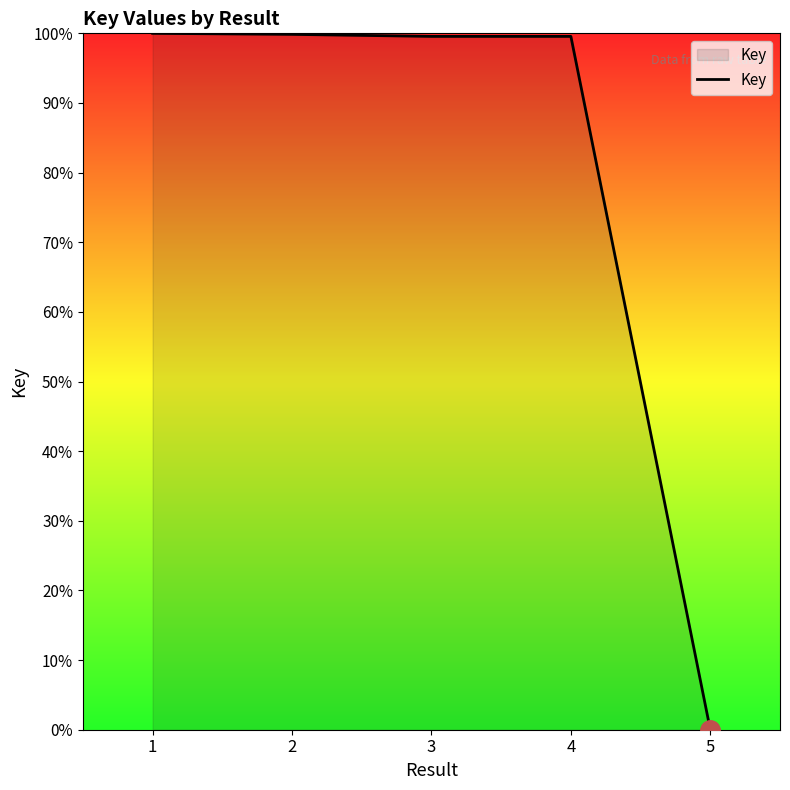

At which label does the data first exceed 99?

1